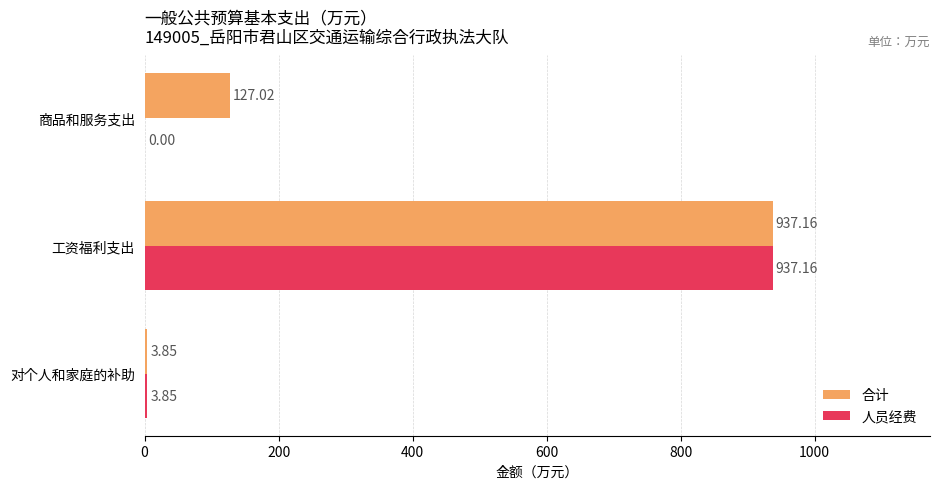

At which label is 合计 closest to 470?

商品和服务支出